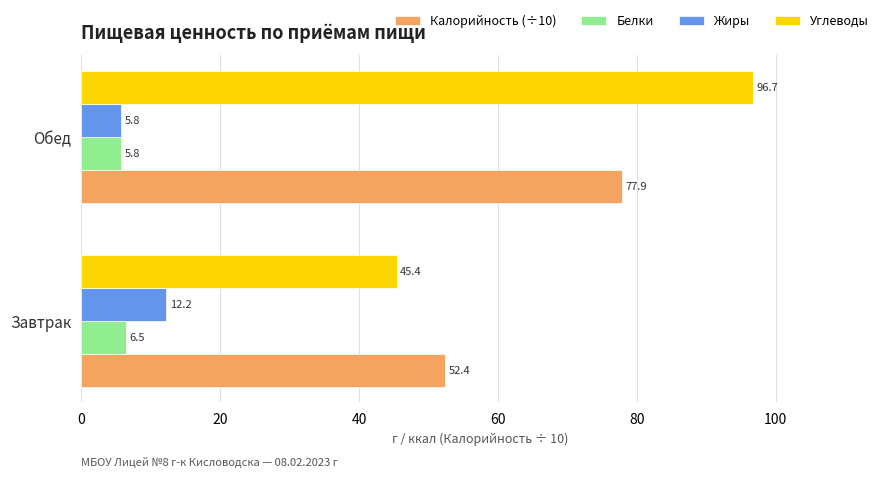

The Углеводы series shows 149.0 at Обед. True or false?

False